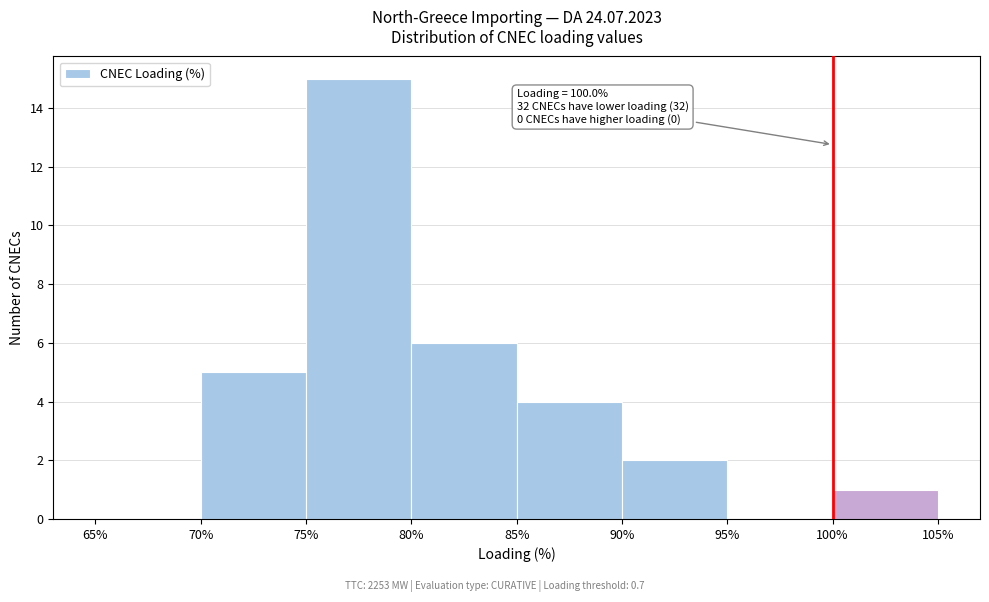

Over which range of the x-axis is the bar tallest?

75% to 80%